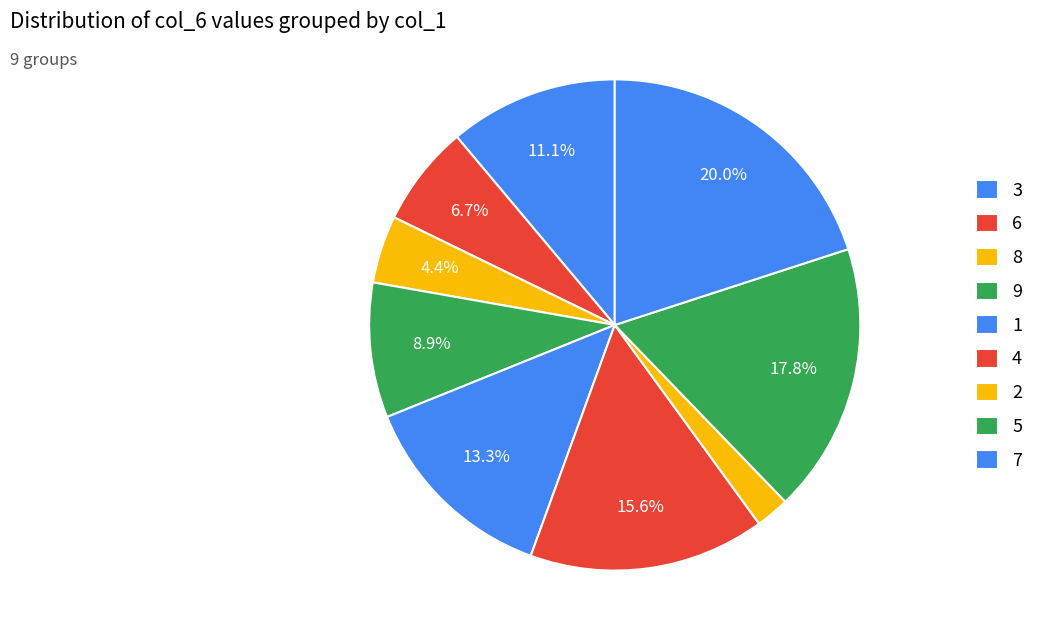

To the nearest percent, what is the combined percentage of 1 and 9?

22%